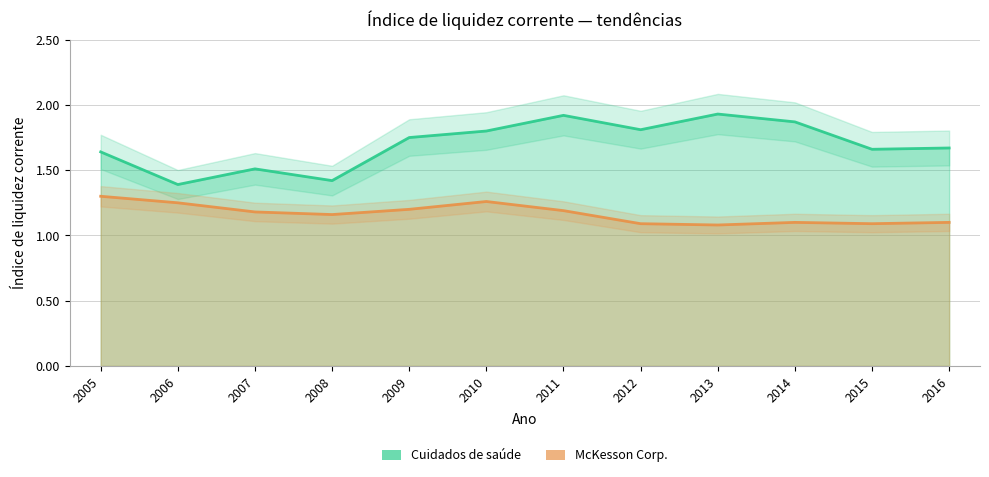

In Cuidados de saúde, how many points are higher than both neighbors (excluding endpoints)?

3